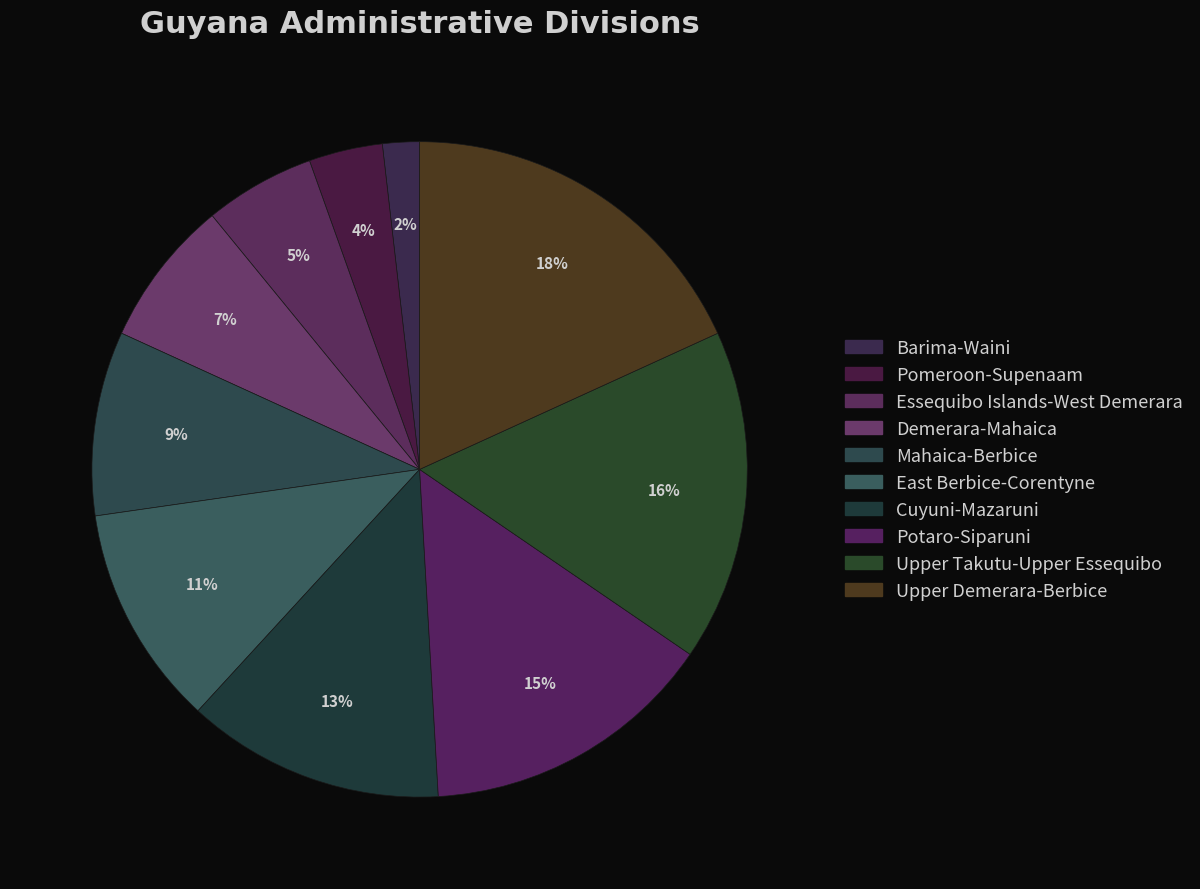

How many segments does this pie chart have?

10